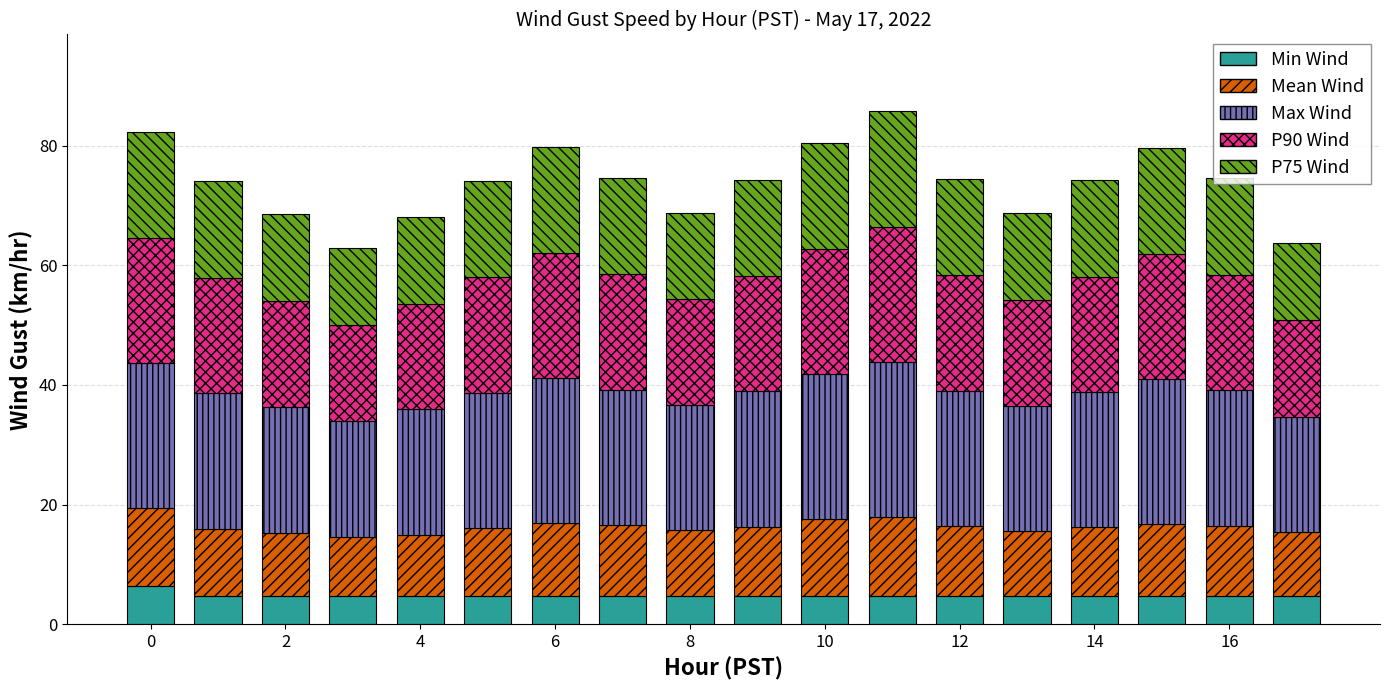

What is the maximum value for Min Wind?

6.4